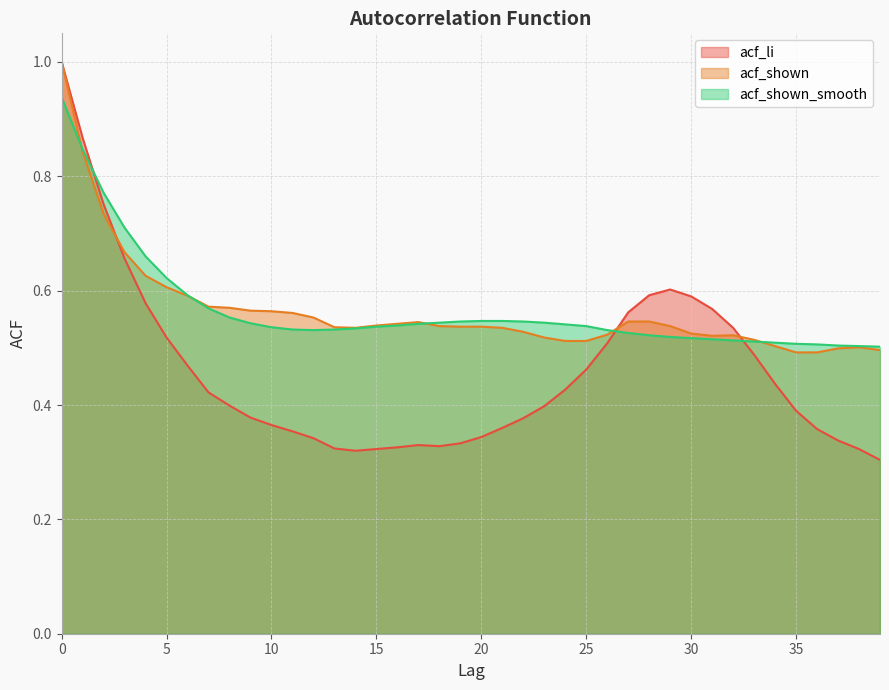

List the series in order of their peak value, lowest first.

acf_shown_smooth, acf_li, acf_shown